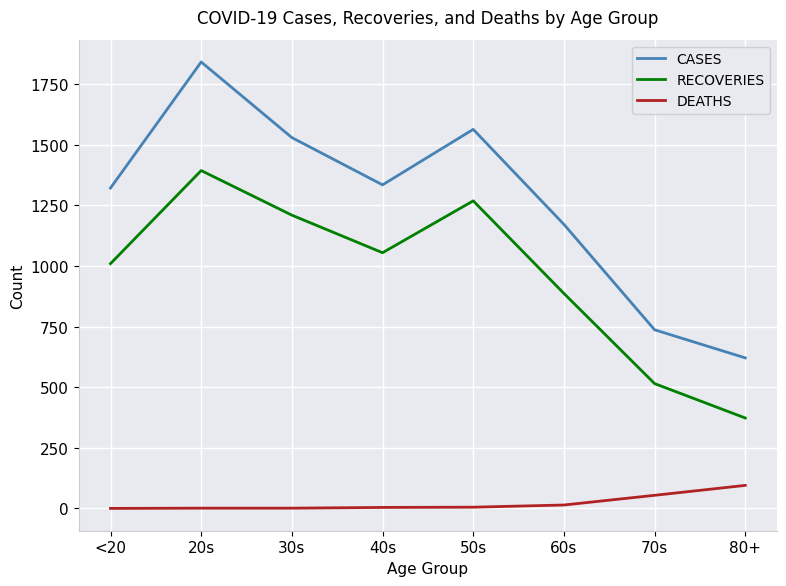

How many lines are shown in the chart?

3